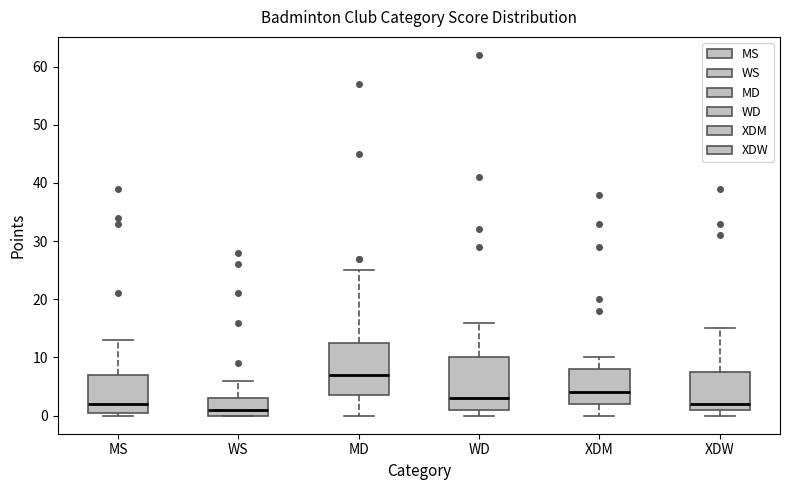

Reading left to right, transcribe this box plot: for each box, give where its median line is, the range the box spans, and where its two whiskers end, as read against the y-axis. The values are not printed on the chart, so give them approximately, as read against the axis.

MS: median 2, box 1 to 7, whiskers 0 to 13
WS: median 1, box 0 to 3, whiskers 0 to 6
MD: median 7, box 4 to 13, whiskers 0 to 25
WD: median 3, box 1 to 10, whiskers 0 to 16
XDM: median 4, box 2 to 8, whiskers 0 to 10
XDW: median 2, box 1 to 8, whiskers 0 to 15